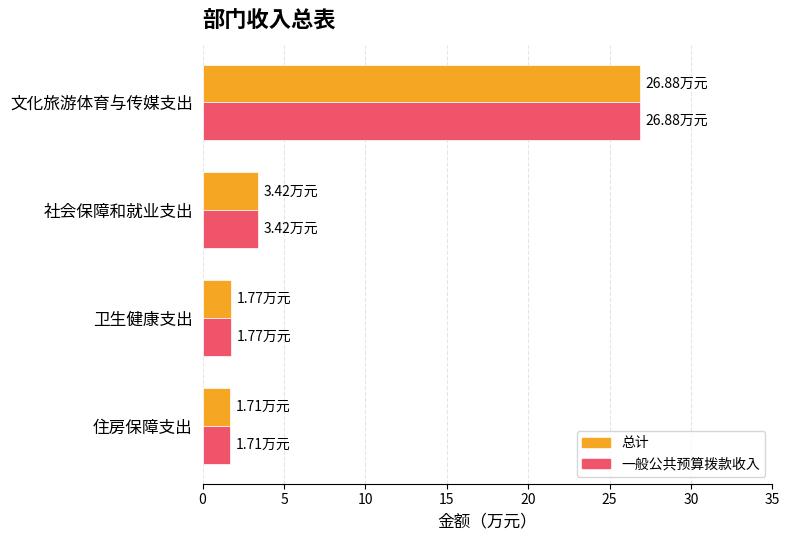

What is the maximum value shown in the chart?

26.9